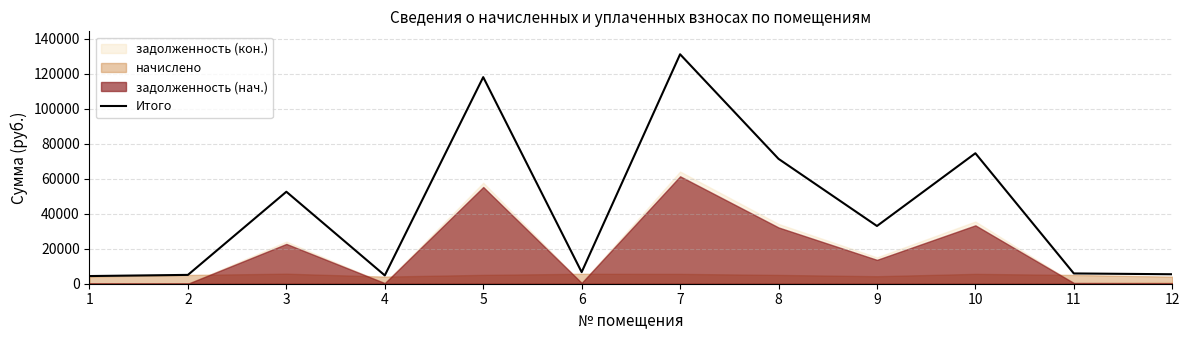

Which label corresponds to the largest value in the chart?

7